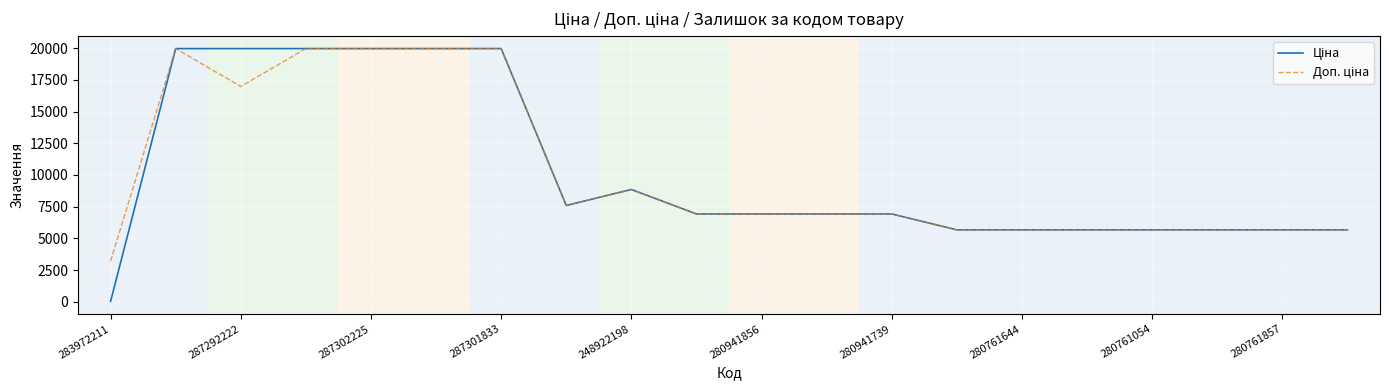

What is the maximum value shown in the chart?

19964.2